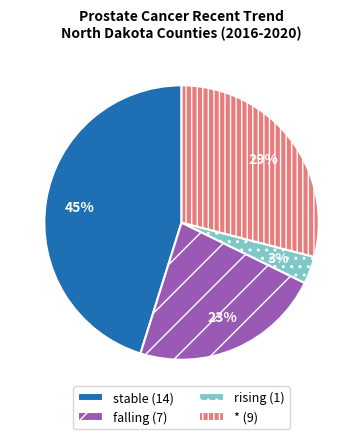

Does rising represent more than half of the total?

No